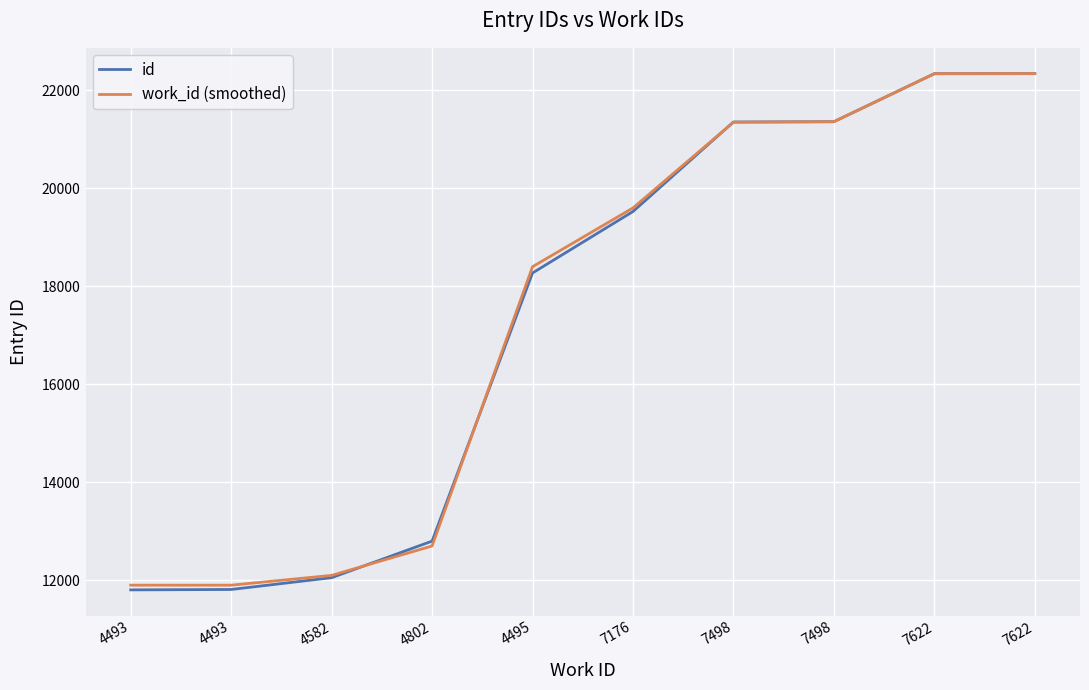

What are all the series names shown in the legend?

id, work_id (smoothed)